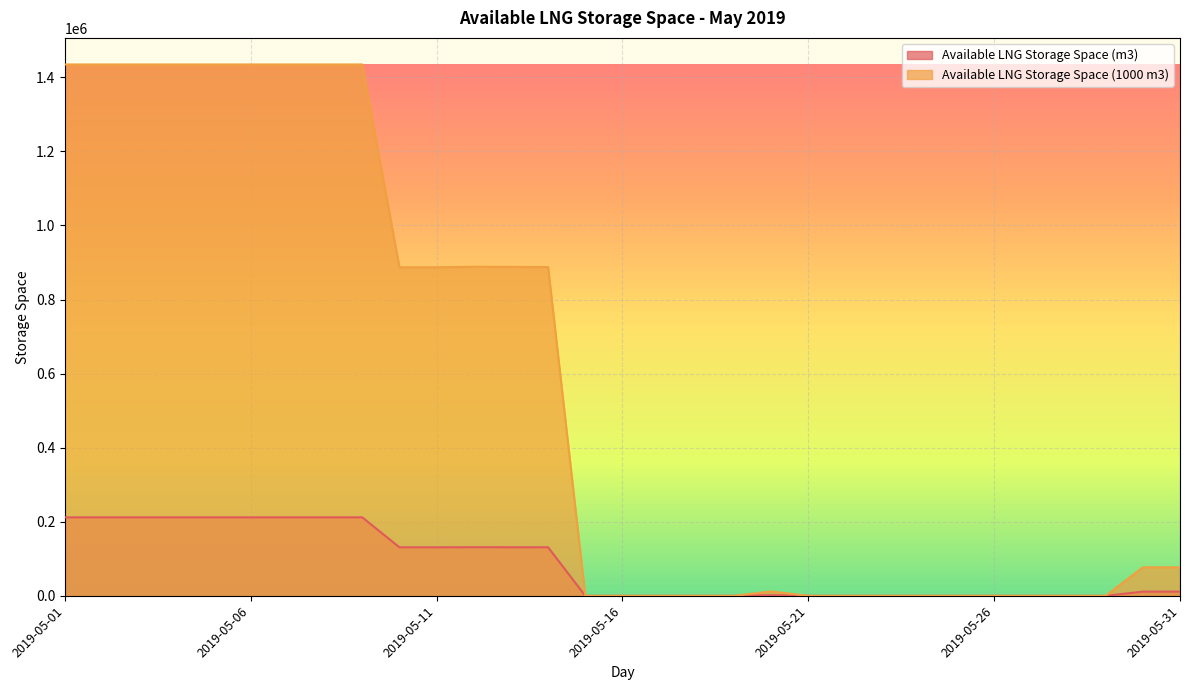

How many data points in Available LNG Storage Space (1000 m3) are above 77000?

14